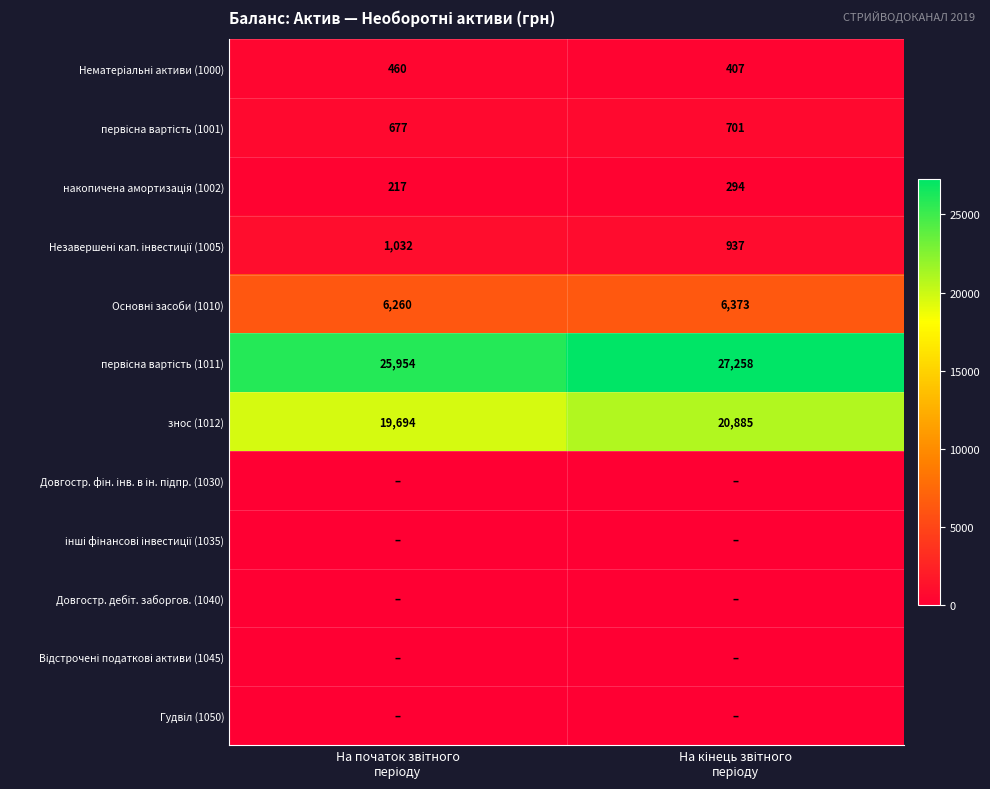

At which category is the sum across all series the highest?

На кінець звітного
періоду